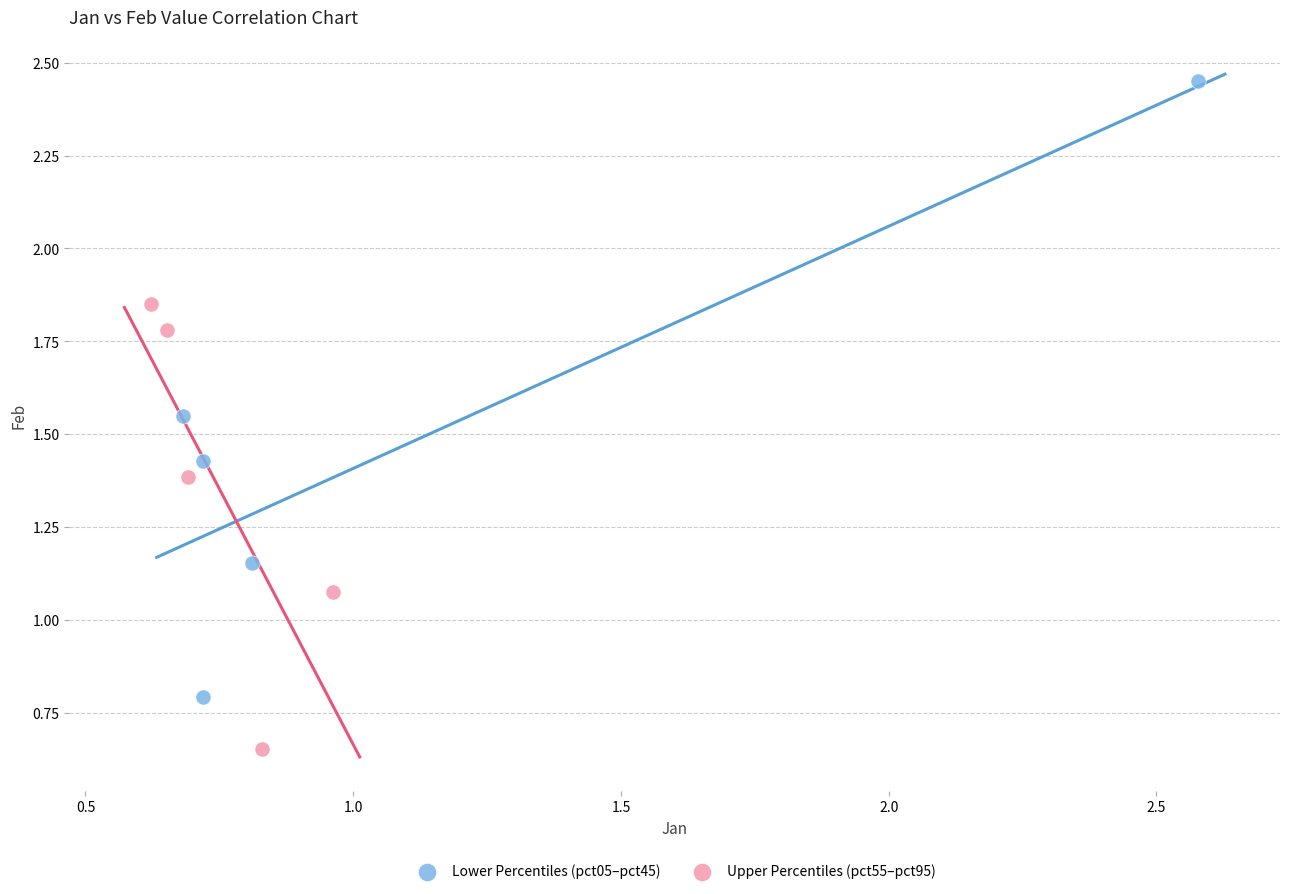

Which series contains the highest Y value?

Lower Percentiles (pct05–pct45)